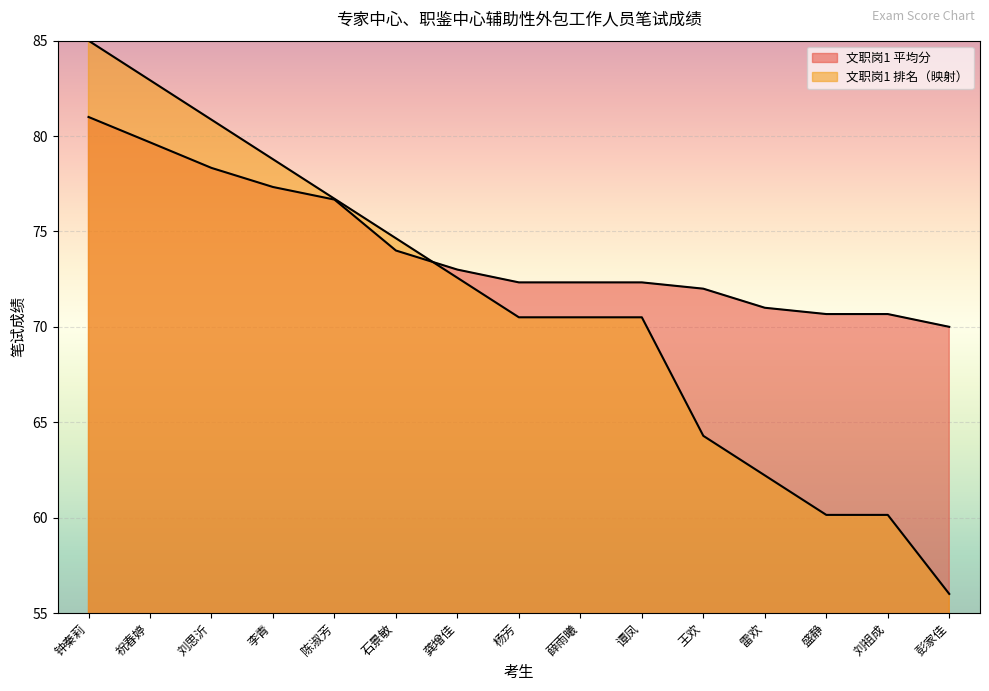

True or false: 文职岗1 平均分 and 文职岗1 排名 cross at least once.

True